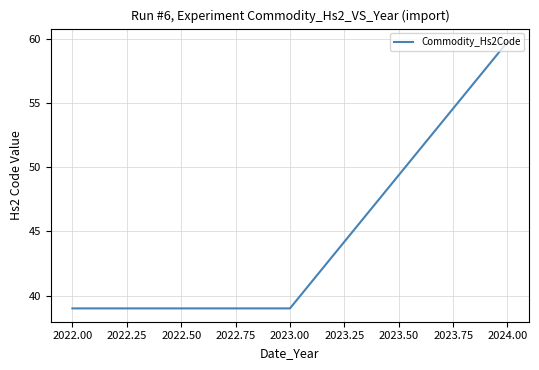

What position from the right is 2023.00?

2